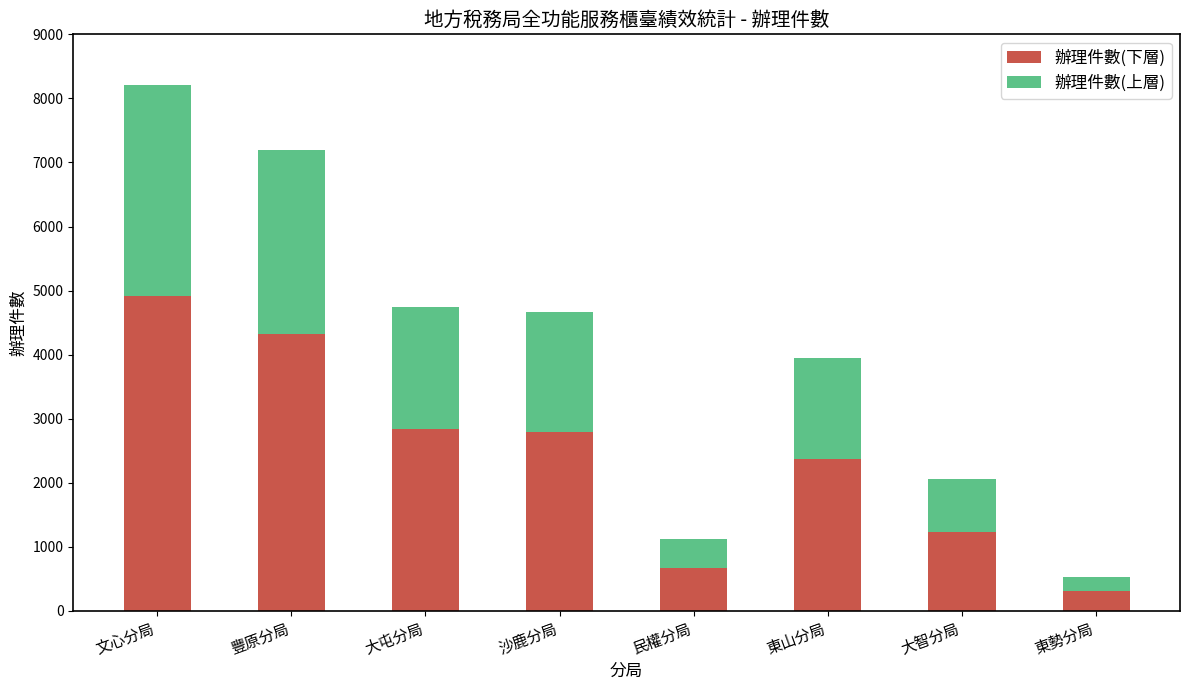

How many bars are there in total?

8